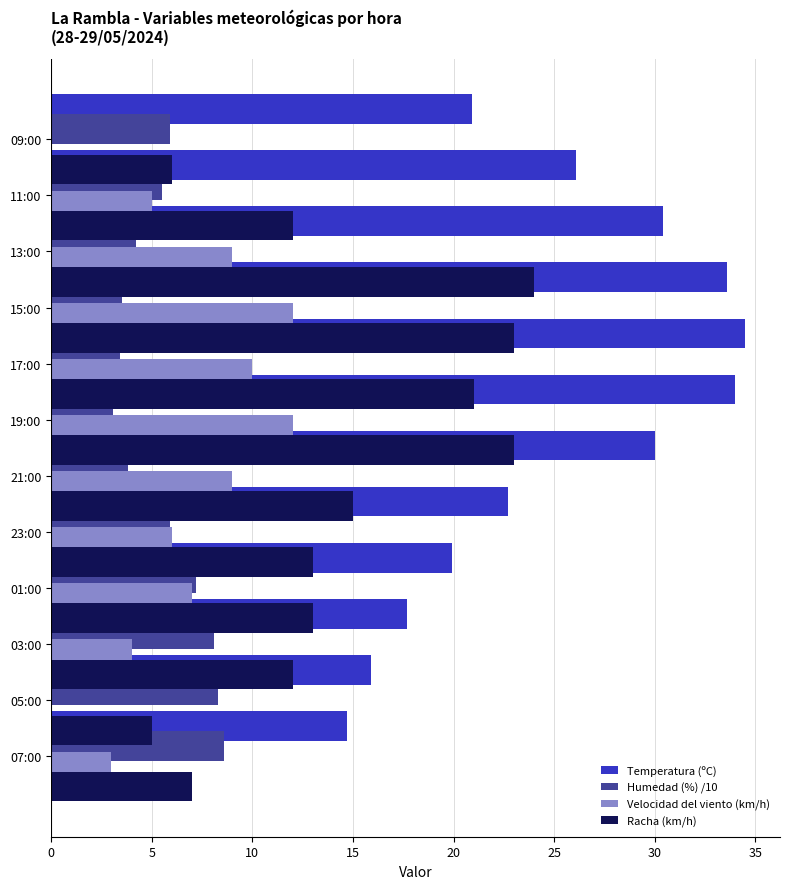

Which series has the widest spread of values?

Temperatura (ºC)